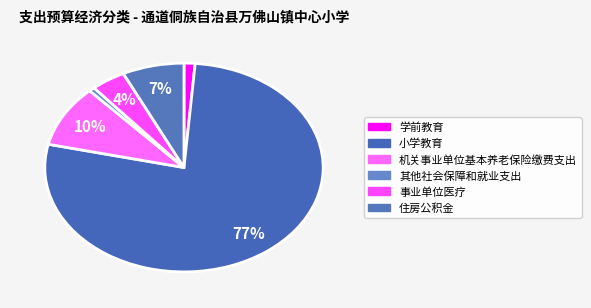

What is the largest slice in the pie chart?

小学教育